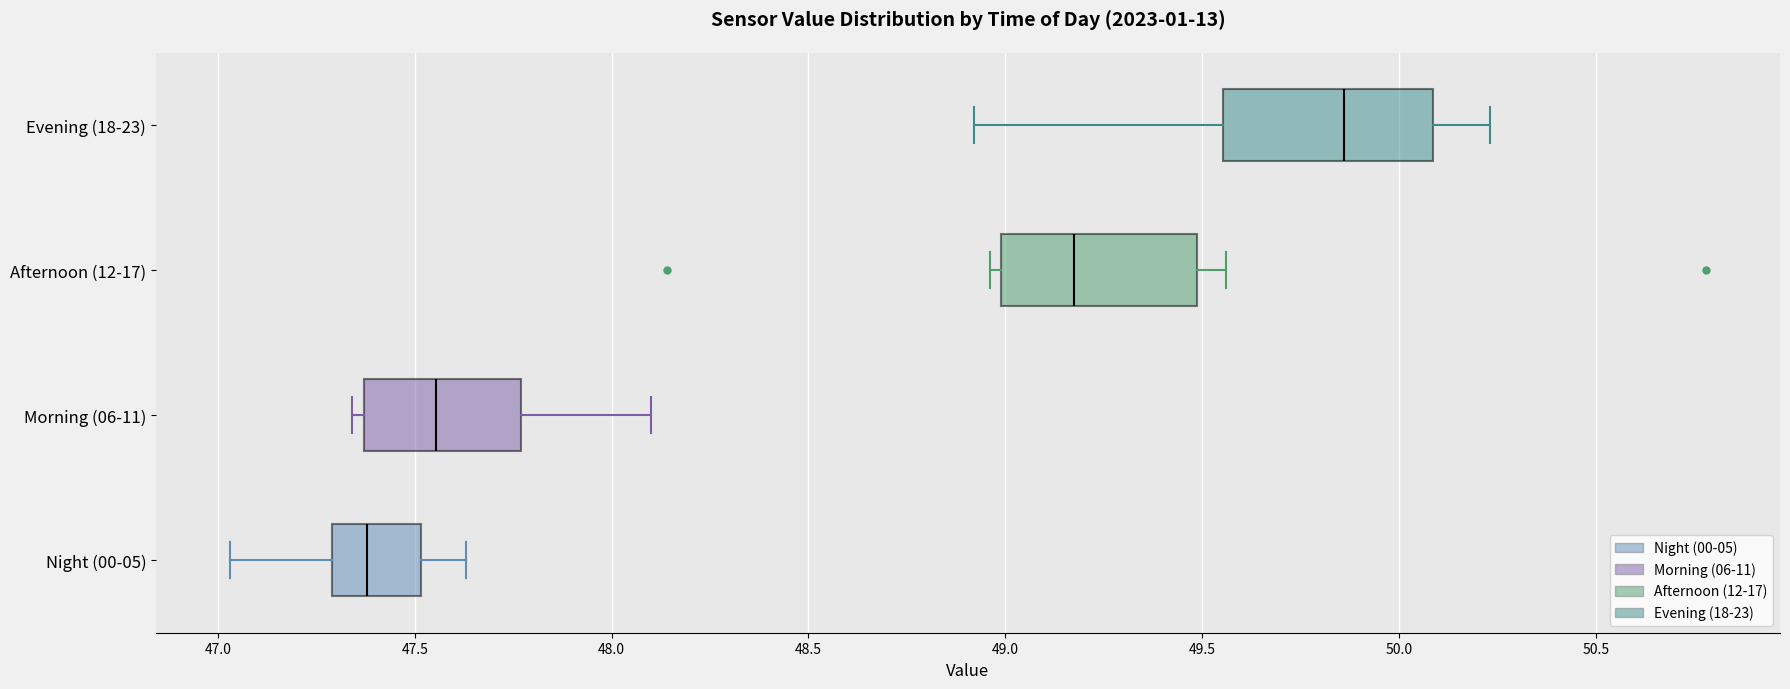

Which box has the furthest to the left median line?

Night (00-05)